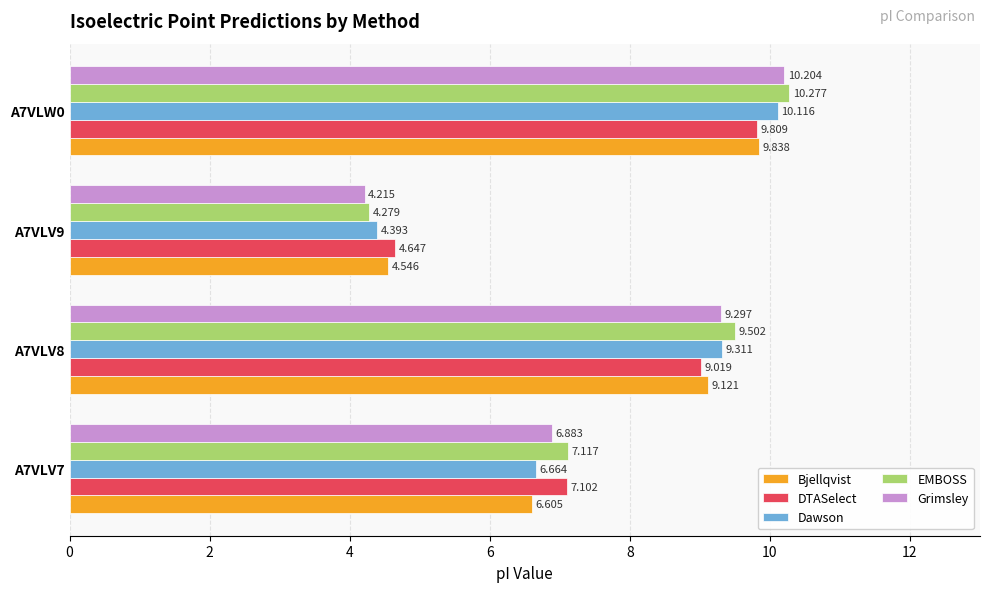

Which category has the lowest value across all series?

A7VLV9